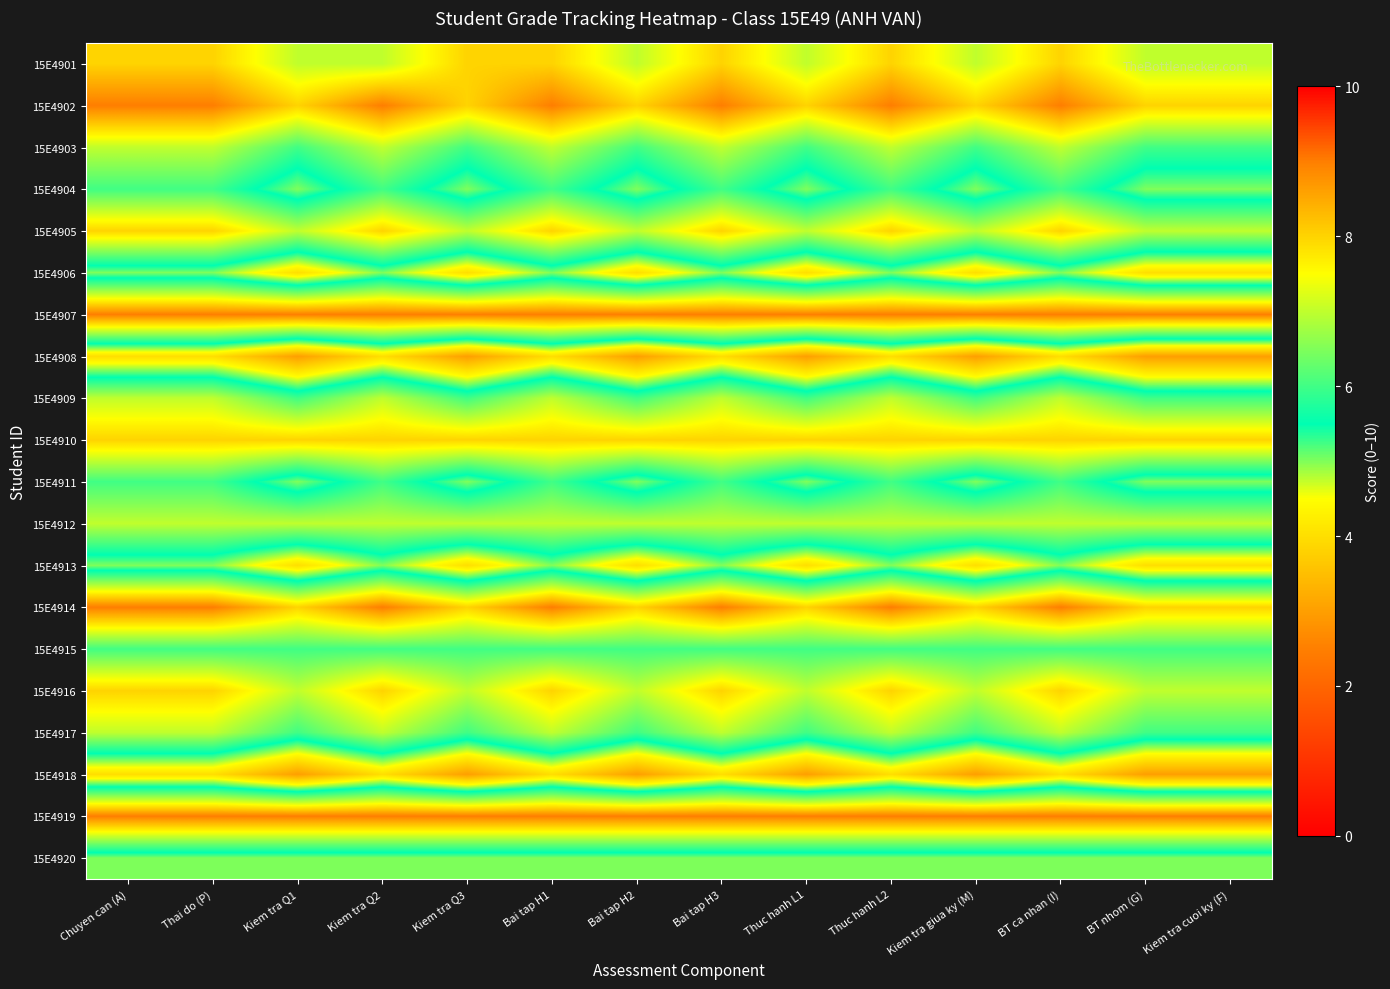

Rank the series by their maximum value, from highest to lowest.

15E4902, 15E4907, 15E4914, 15E4919, 15E4901, 15E4905, 15E4910, 15E4916, 15E4903, 15E4909, 15E4912, 15E4917, 15E4904, 15E4911, 15E4915, 15E4906, 15E4913, 15E4920, 15E4908, 15E4918